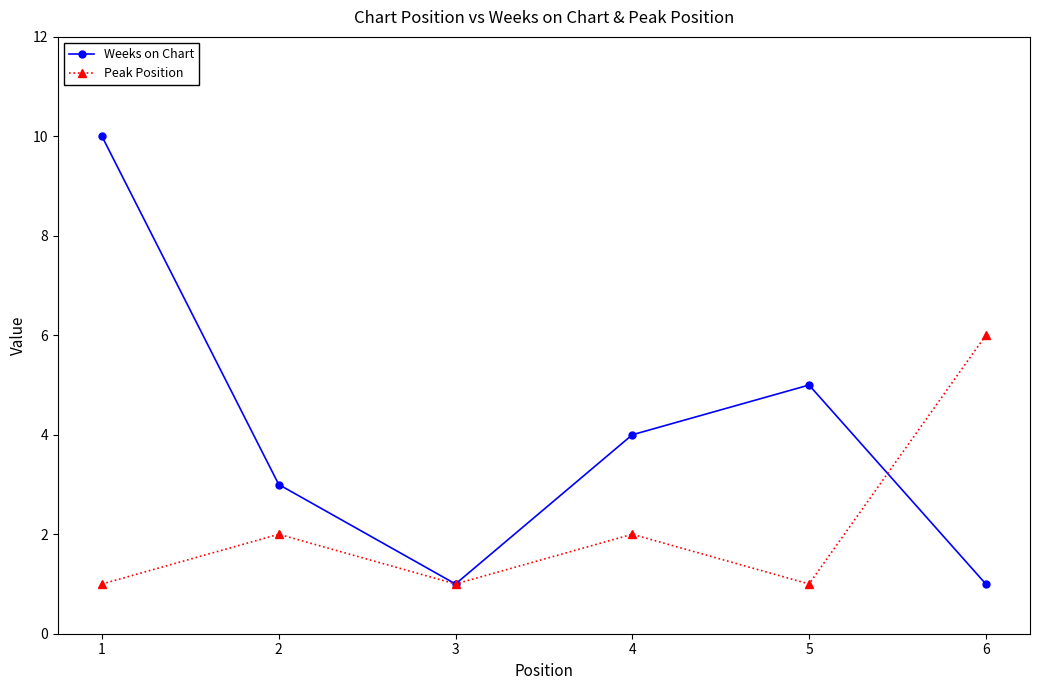

Where is the first local minimum for Peak Position?

3